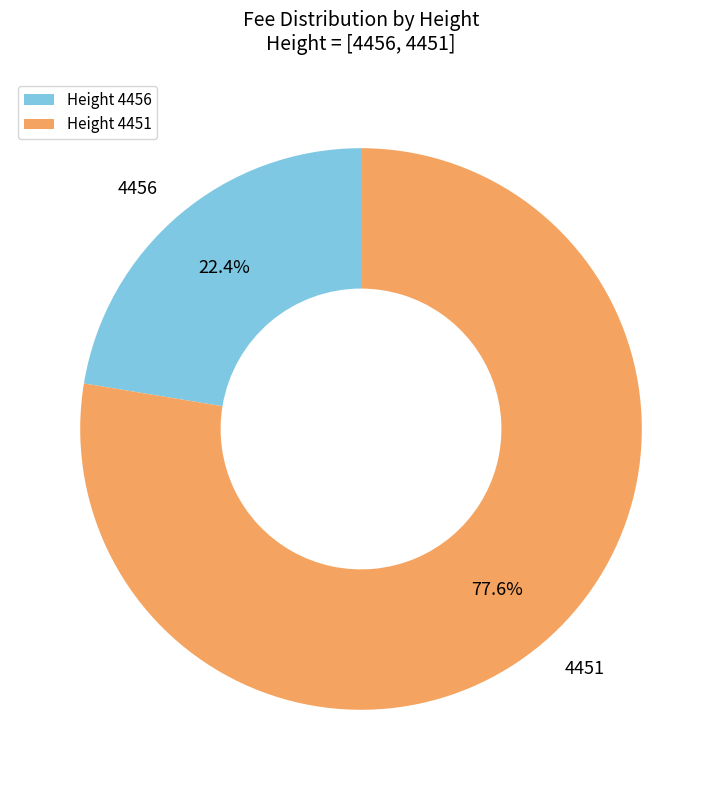

What is the total percentage of Height 4451 and Height 4456?

100.0%